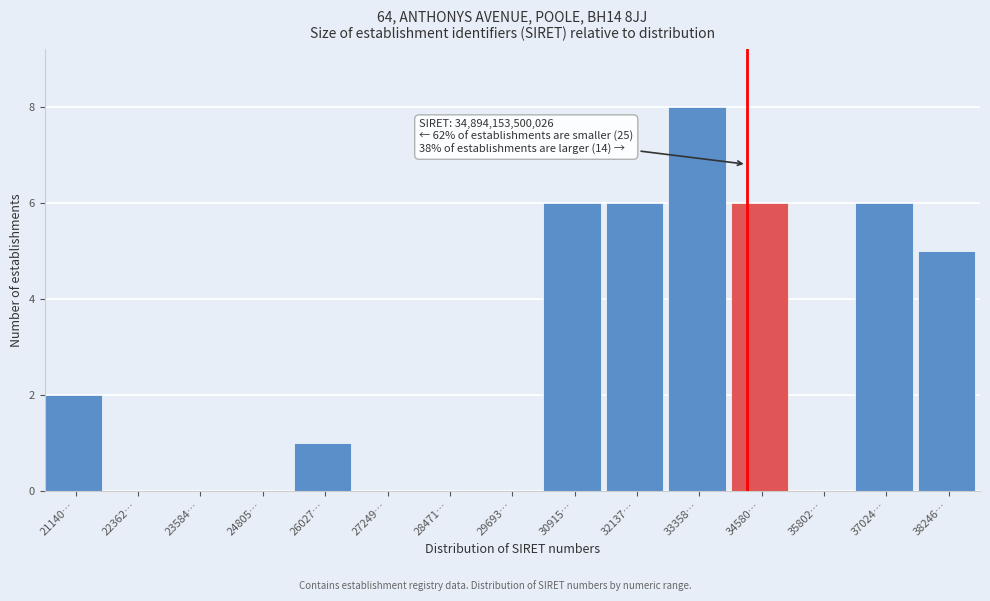

Reading left to right, transcribe all the data shown in this chart.

21140…=2	22362…=0	23584…=0	24805…=0	26027…=1	27249…=0	28471…=0	29693…=0	30915…=6	32137…=6	33358…=8	34580…=6	35802…=0	37024…=6	38246…=5